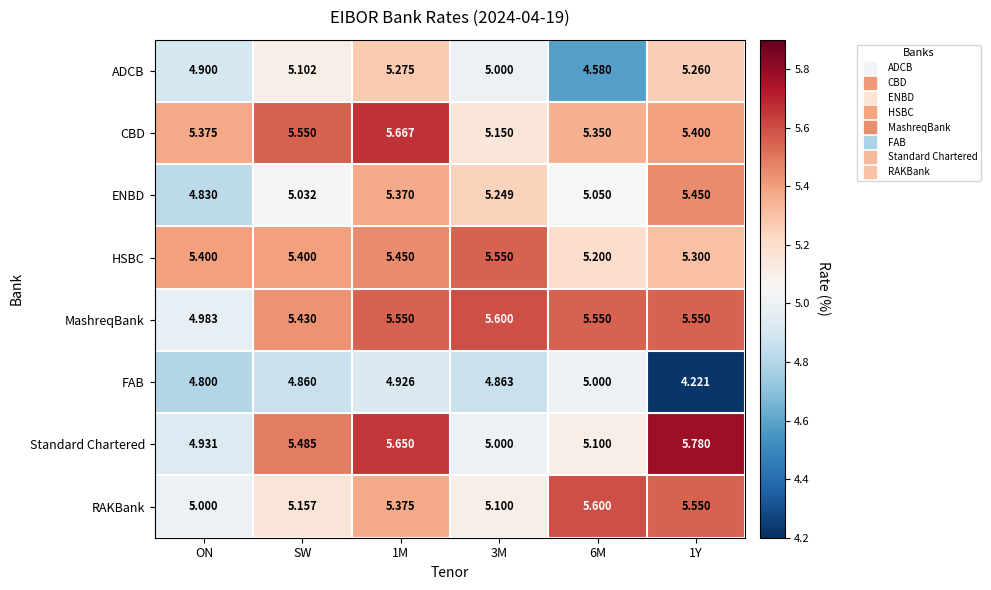

Between 1M and 1Y, which series saw the biggest shift?

FAB